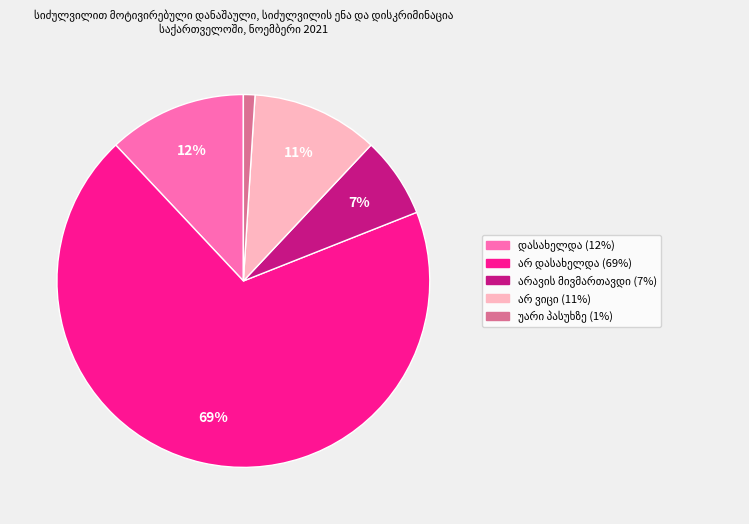

Does any single category account for the majority?

Yes